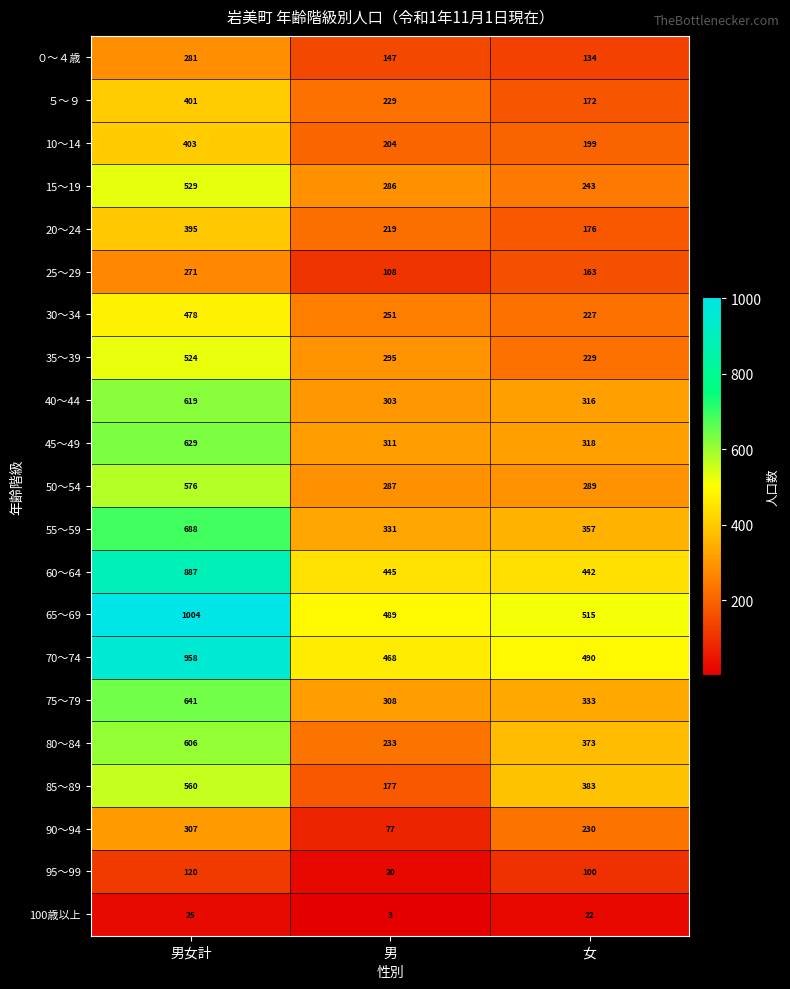

What is the total value across all series at 男?

5191